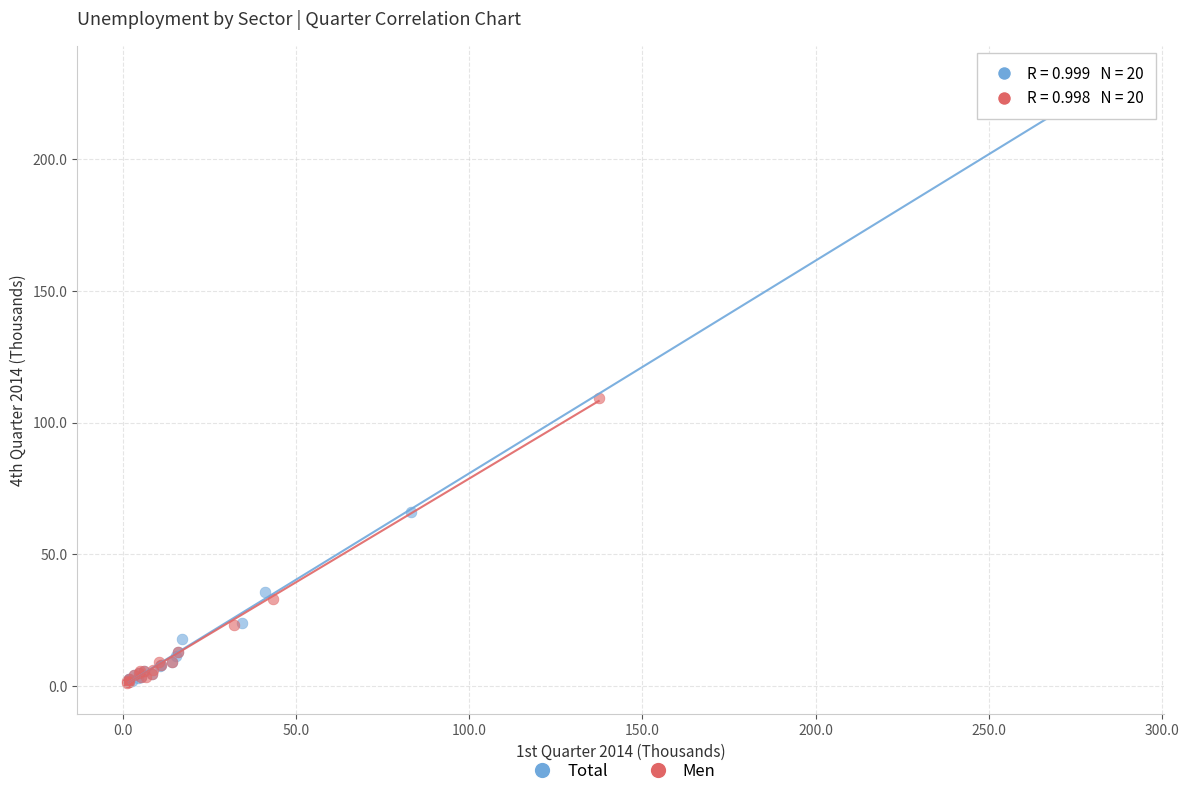

Which series has the widest spread of Y values?

Total